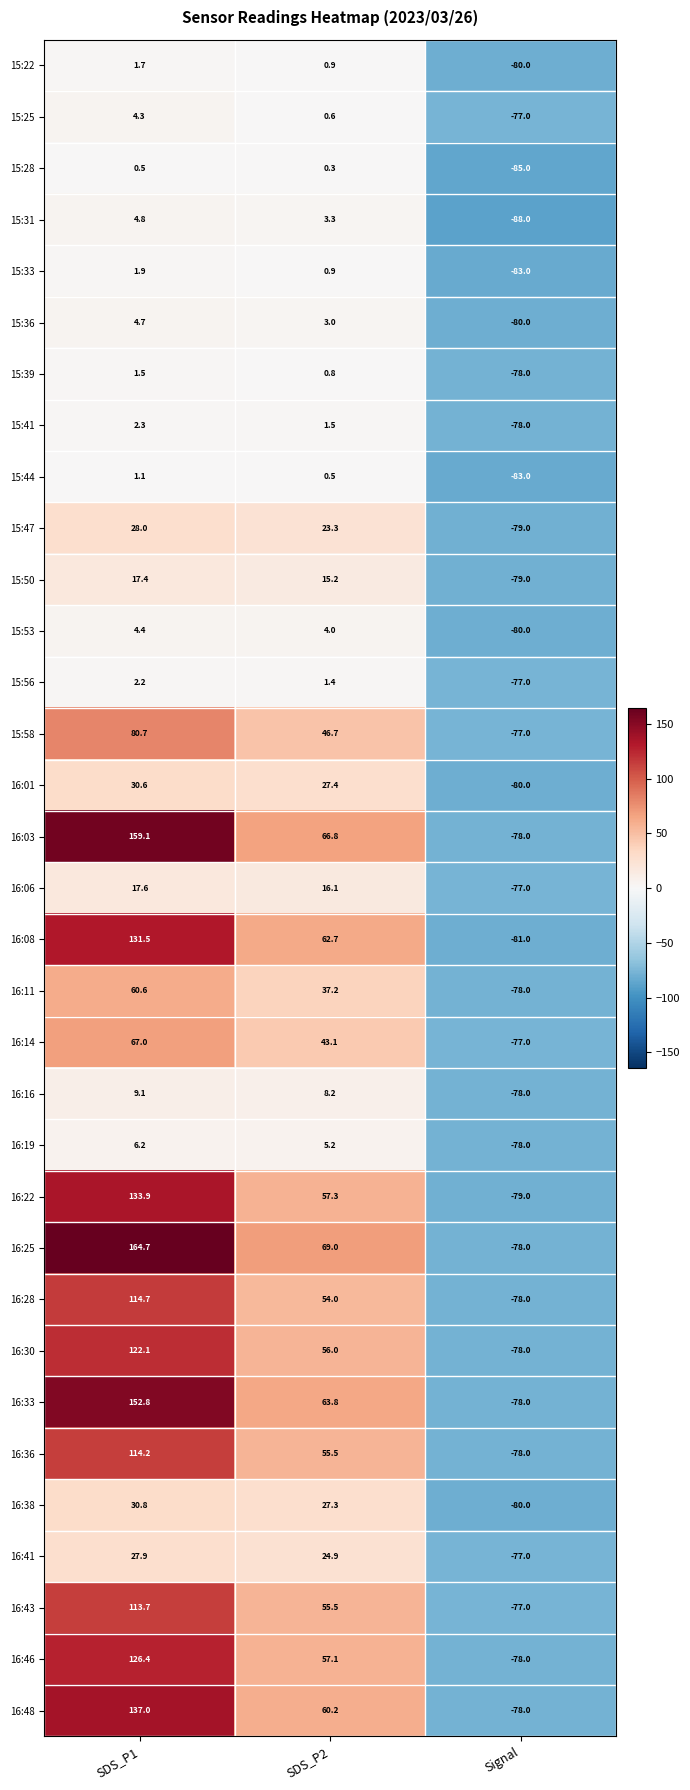

Rank the categories by 15:44 value from highest to lowest.

SDS_P1, SDS_P2, Signal